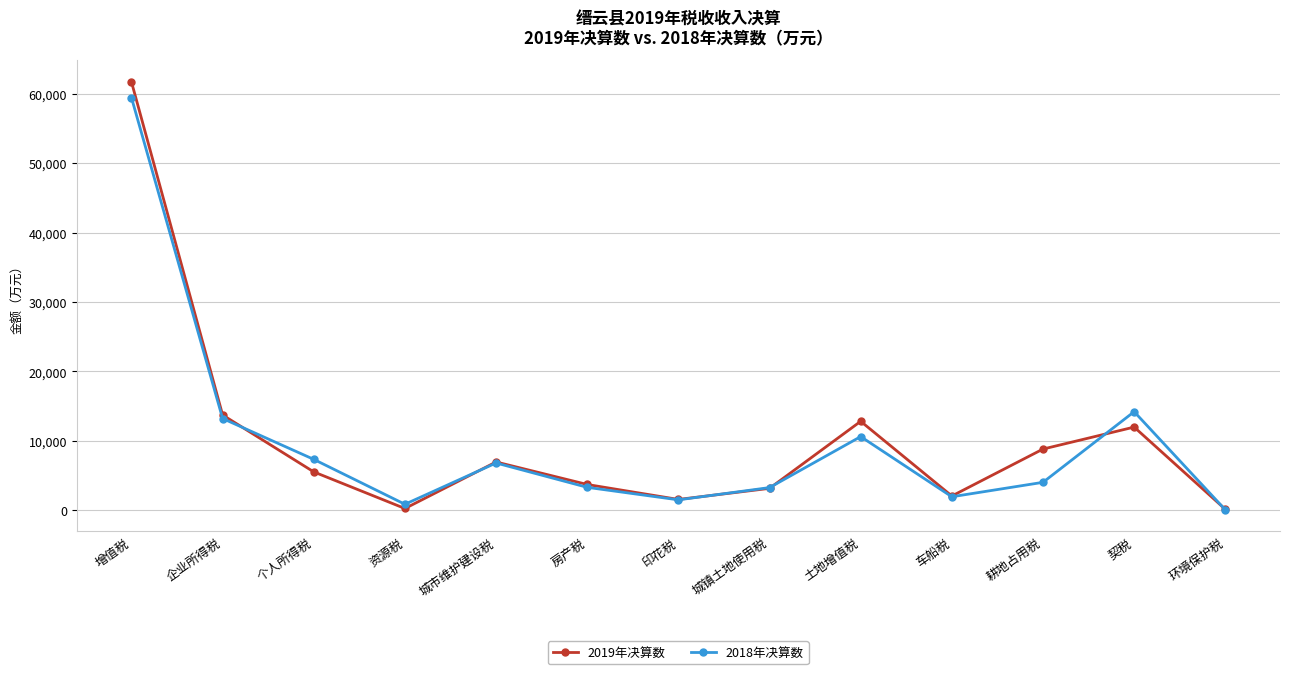

Which series has the widest spread of values?

2019年决算数